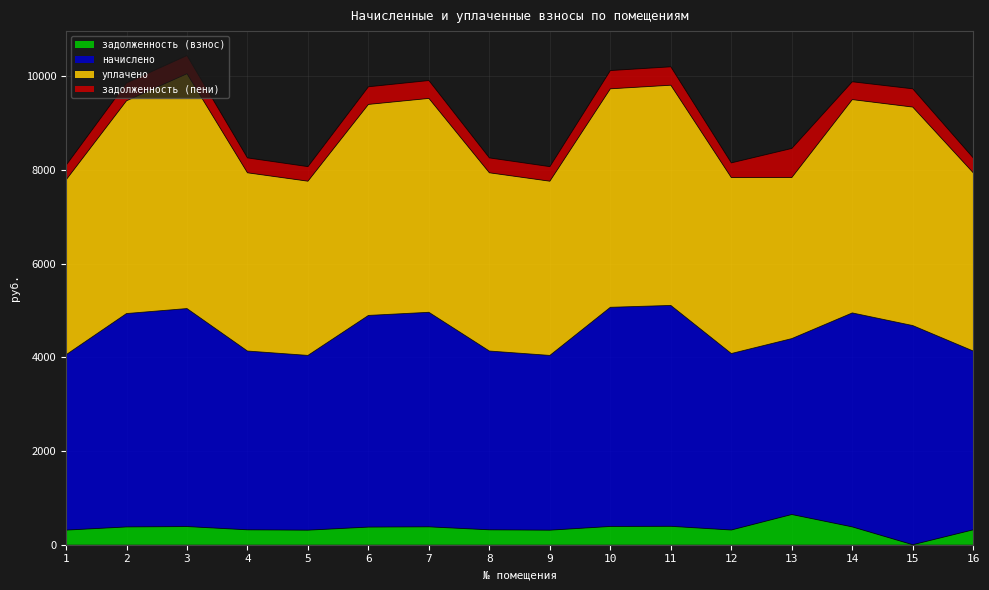

In начислено, how many points are lower than both neighbors (excluding endpoints)?

3